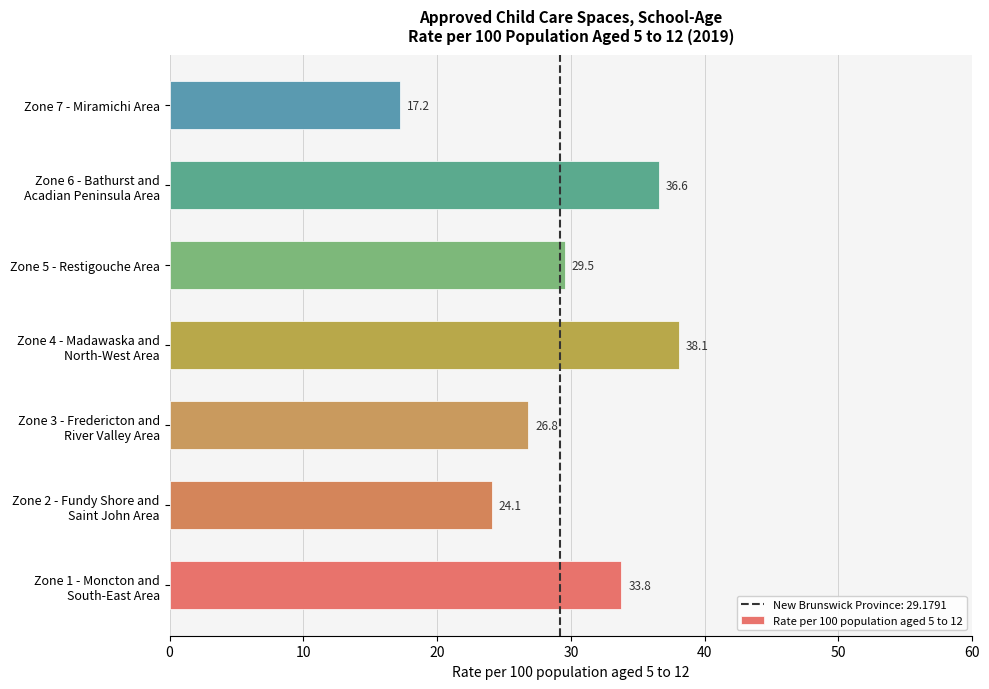

Reading bottom to top, transcribe all the data shown in this chart.

33.8	24.1	26.8	38.1	29.5	36.6	17.2